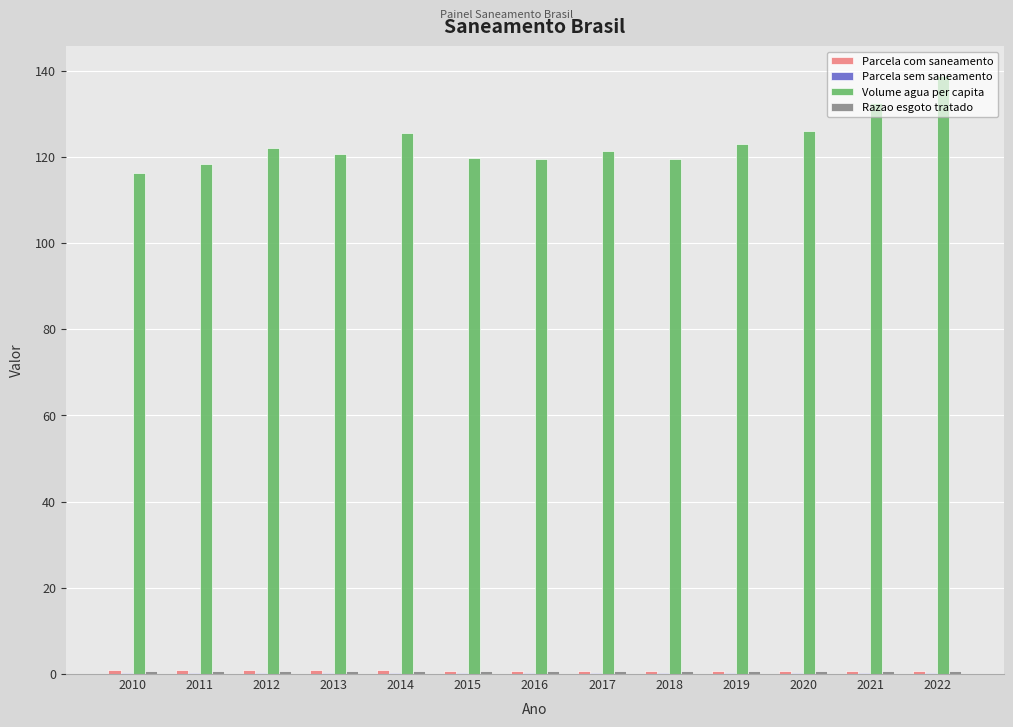

How many categories are shown in the chart?

13